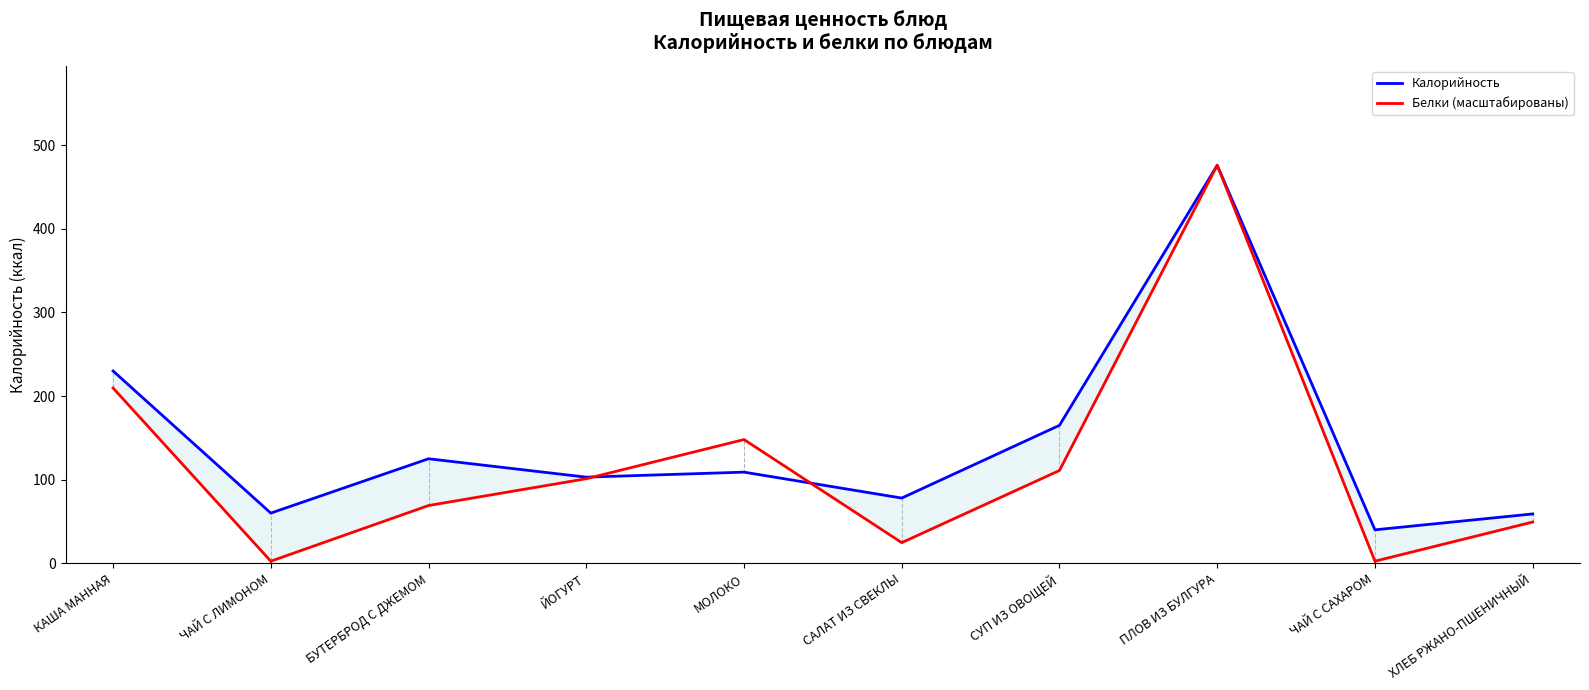

What is the label of the 4th point from the left?

ЙОГУРТ